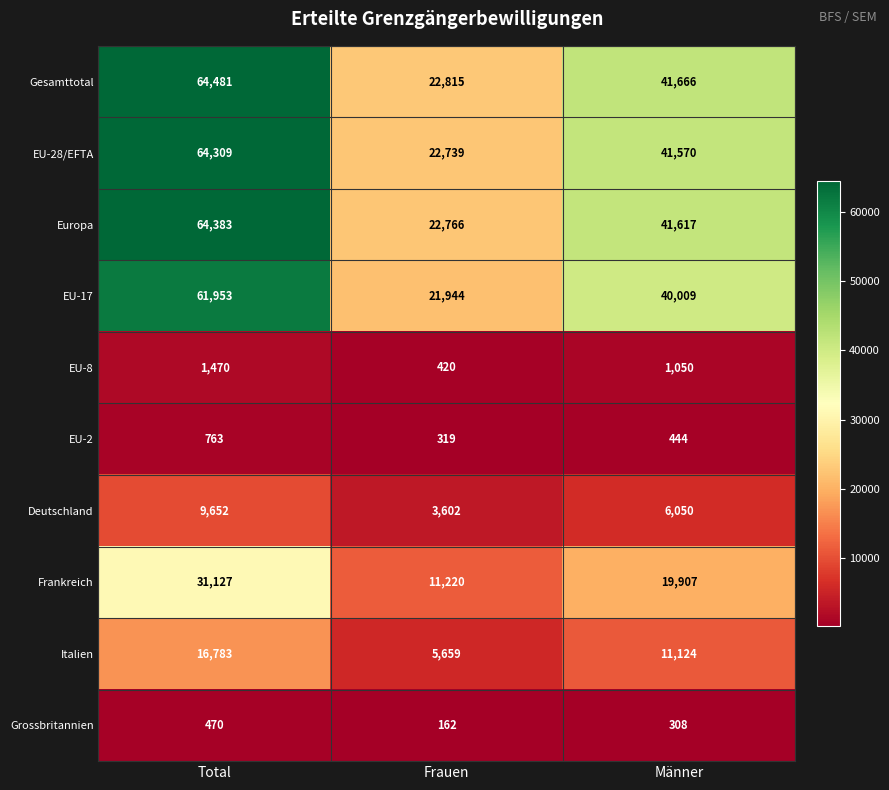

Is it true that Europa equals 104988 at Total?

False